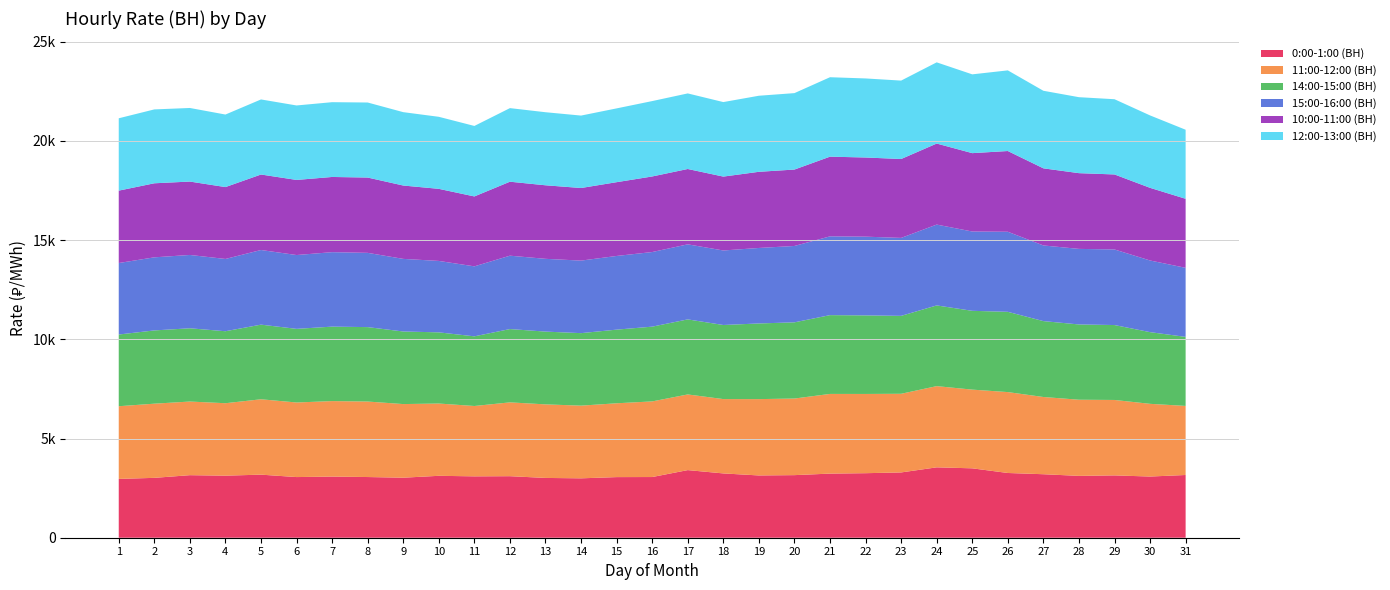

Reading right to left, what are all the values shown in this chart?

0:00-1:00 (ВН): 31=3162.3	30=3084.5	29=3141.9	28=3118.0	27=3200.8	26=3263.5	25=3498.3	24=3548.1	23=3291.3	22=3253.3	21=3232.2	20=3155.0	19=3139.3	18=3241.6	17=3408.7	16=3059.4	15=3055.8	14=2994.2	13=3014.2	12=3102.0	11=3093.8	10=3121.3	9=3025.5	8=3059.2	7=3082.0	6=3057.5	5=3179.9	4=3127.9	3=3153.2	2=3017.9	1=2965.6
11:00-12:00 (ВН): 31=3482.1	30=3665.1	29=3802.7	28=3838.5	27=3893.3	26=4078.2	25=3967.9	24=4093.8	23=3964.9	22=3994.4	21=4016.9	20=3861.6	19=3848.3	18=3747.5	17=3814.3	16=3812.3	15=3721.4	14=3664.4	13=3707.9	12=3721.4	11=3546.7	10=3643.3	9=3712.0	8=3806.1	7=3805.8	6=3760.0	5=3799.4	4=3652.7	3=3711.9	2=3739.6	1=3663.0
14:00-15:00 (ВН): 31=3480.2	30=3614.0	29=3776.8	28=3794.8	27=3825.7	26=4046.3	25=3972.2	24=4068.6	23=3928.2	22=3959.8	21=3971.9	20=3841.5	19=3813.6	18=3734.8	17=3783.4	16=3768.8	15=3712.4	14=3654.6	13=3668.7	12=3695.7	11=3511.4	10=3588.1	9=3658.6	8=3751.6	7=3753.8	6=3711.4	5=3762.3	4=3629.0	3=3692.7	2=3692.8	1=3615.1
15:00-16:00 (ВН): 31=3481.2	30=3612.5	29=3809.9	28=3808.9	27=3814.1	26=4036.2	25=3998.5	24=4075.4	23=3929.7	22=3969.6	21=3971.6	20=3849.8	19=3805.8	18=3756.5	17=3783.7	16=3761.2	15=3714.3	14=3656.8	13=3668.6	12=3699.1	11=3528.3	10=3600.6	9=3660.5	8=3743.7	7=3753.4	6=3721.8	5=3762.6	4=3643.4	3=3696.9	2=3684.4	1=3604.2
10:00-11:00 (ВН): 31=3479.9	30=3662.1	29=3781.7	28=3817.9	27=3887.5	26=4069.8	25=3950.2	24=4084.6	23=3977.2	22=3990.3	21=4016.9	20=3852.0	19=3839.1	18=3724.5	17=3798.1	16=3809.4	15=3719.4	14=3659.6	13=3707.2	12=3729.0	11=3524.5	10=3633.9	9=3697.8	8=3796.2	7=3791.2	6=3785.8	5=3805.7	4=3623.2	3=3699.5	2=3732.8	1=3649.4
12:00-13:00 (ВН): 31=3481.2	30=3650.7	29=3792.4	28=3829.8	27=3910.2	26=4065.5	25=3971.8	24=4093.7	23=3953.1	22=3985.5	21=4005.0	20=3852.9	19=3834.4	18=3756.6	17=3810.2	16=3800.3	15=3719.7	14=3651.2	13=3683.2	12=3709.6	11=3553.5	10=3631.6	9=3699.0	8=3782.8	7=3770.0	6=3754.2	5=3784.3	4=3656.8	3=3709.7	2=3724.3	1=3647.2